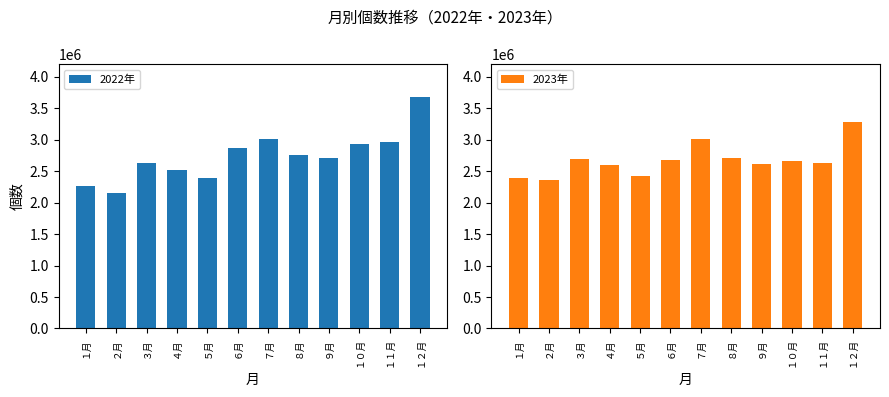

Between ３月 and ７月, which series saw the biggest shift?

2022年